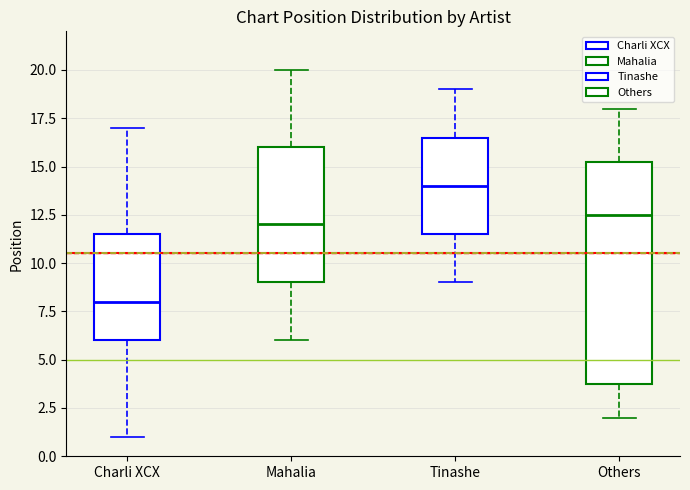

Which box has the lowest median line?

Charli XCX